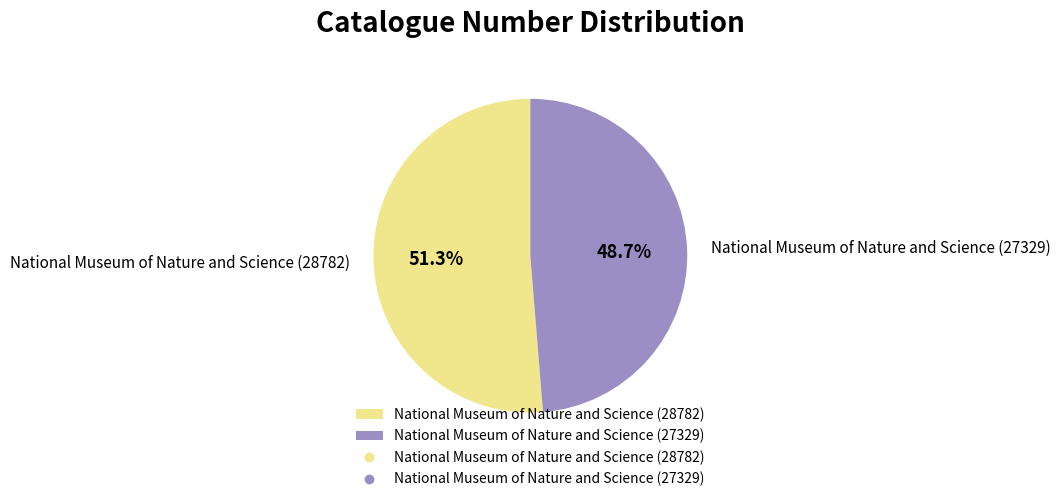

To the nearest percent, what is the average slice percentage?

50%